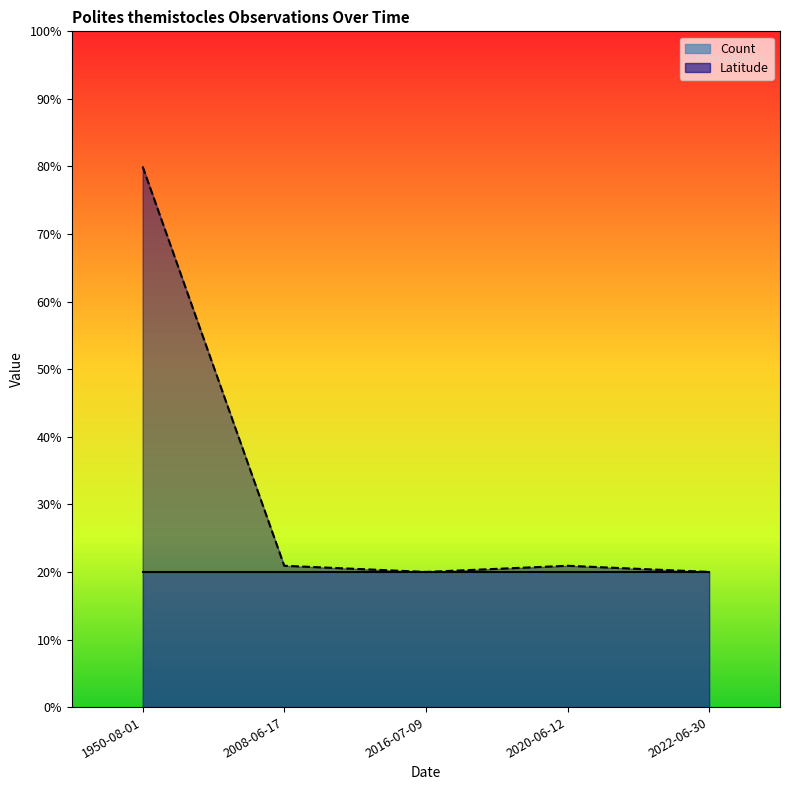

Reading left to right, list all the values displayed in this chart.

80.0	20.9	20.0	20.9	20.0